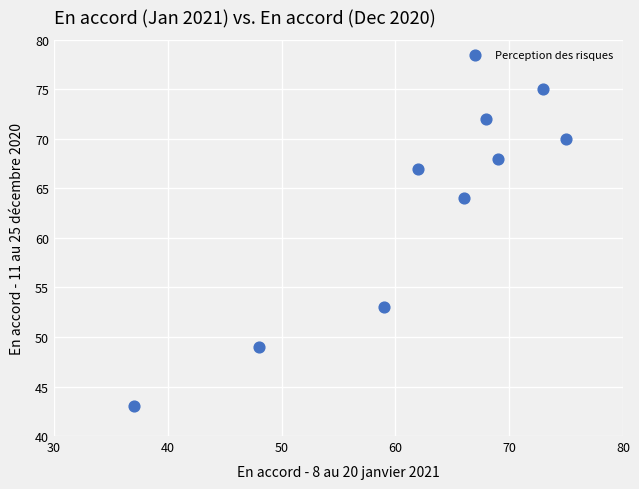

What Y value in the scatter plot is closest to 59?

64